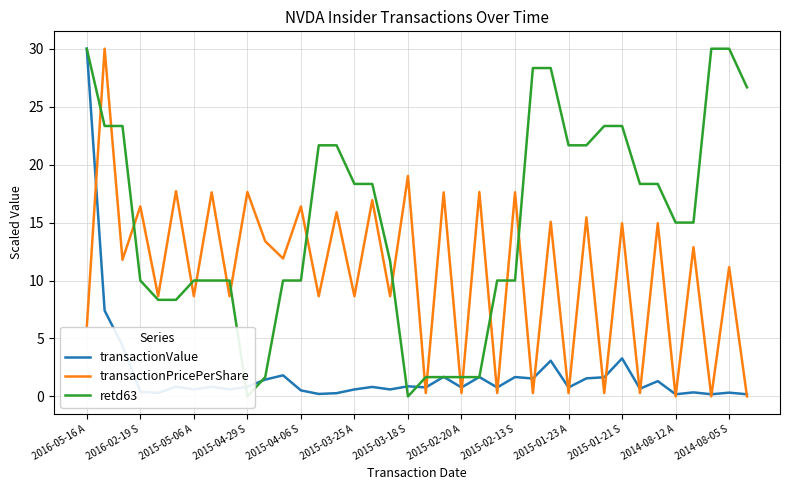

What is the maximum value for transactionPricePerShare?

30.0